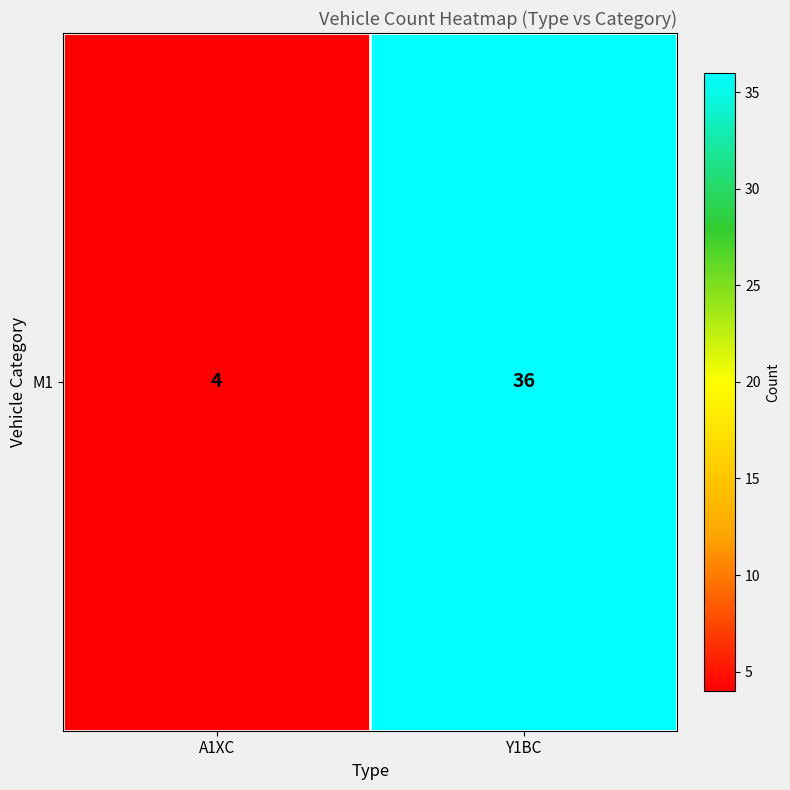

Rank the categories by value from highest to lowest.

Y1BC, A1XC